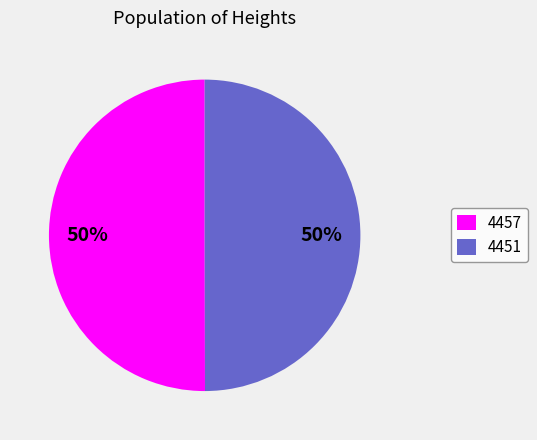

The 4457 slice represents 40% of the pie. True or false?

False